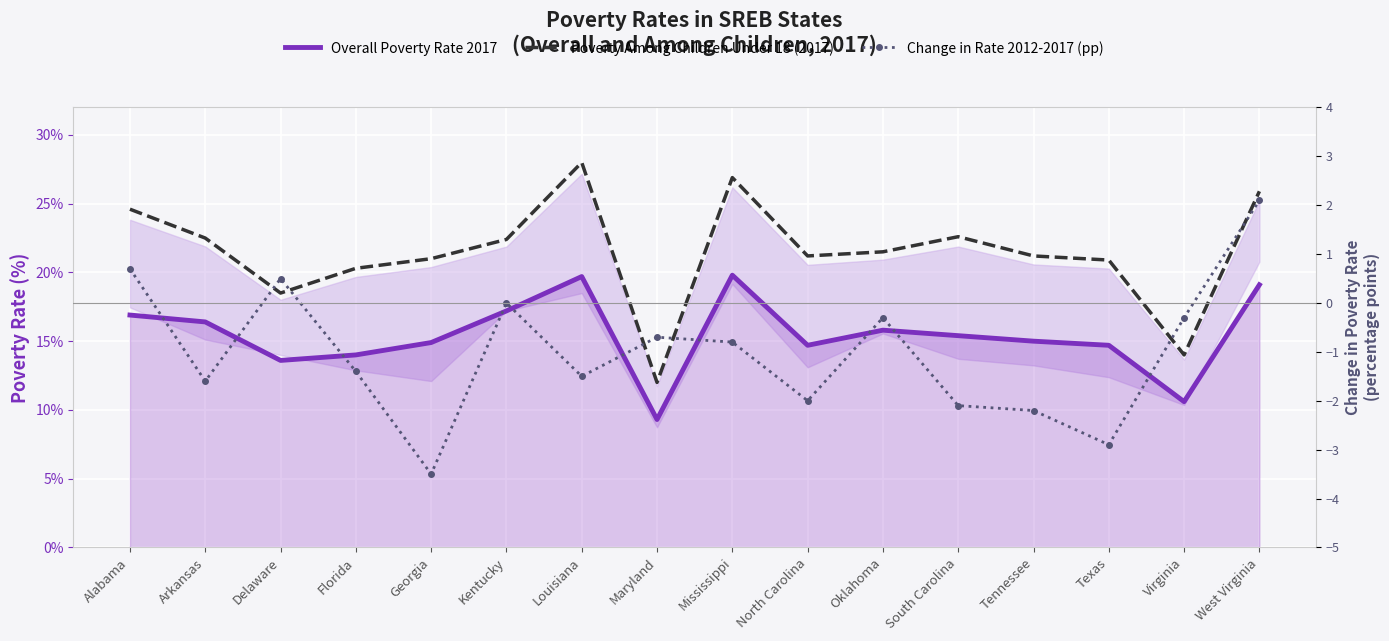

The value of Poverty Among Children Under 18 (2017) at Alabama is 33.0. True or false?

False